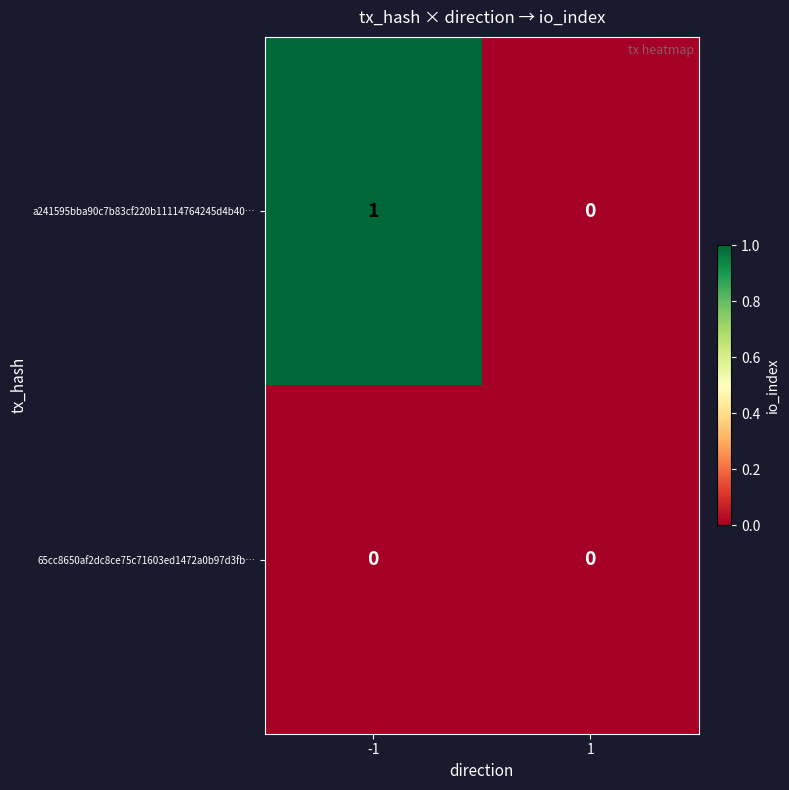

Which series has the largest total across all categories?

a241595bba90c7b83cf220b11114764245d4b40…